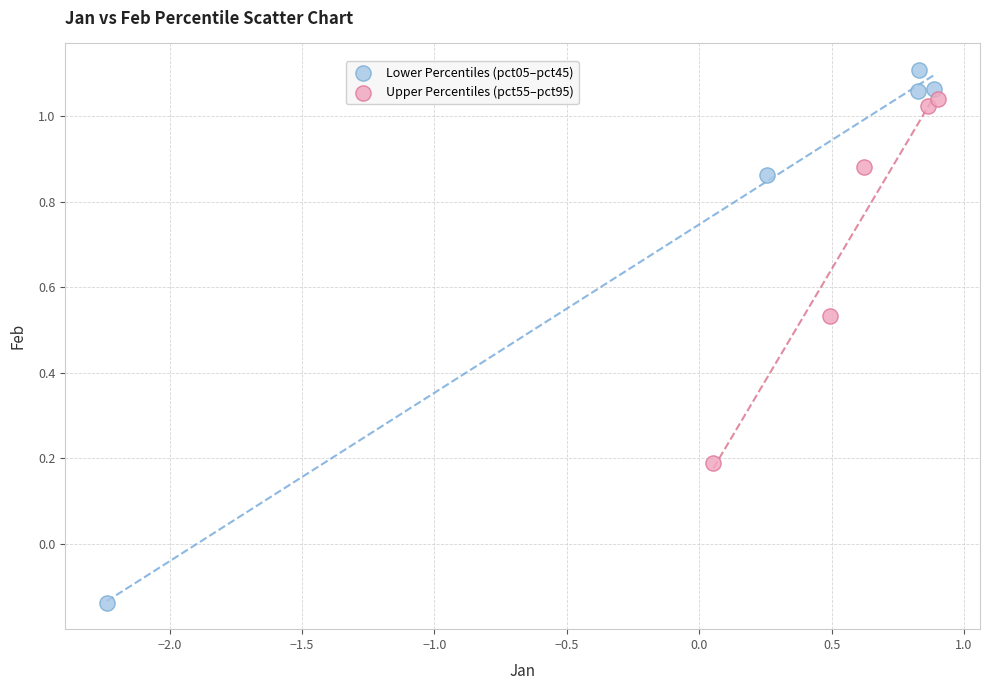

Which series contains the highest Y value?

Lower Percentiles (pct05–pct45)